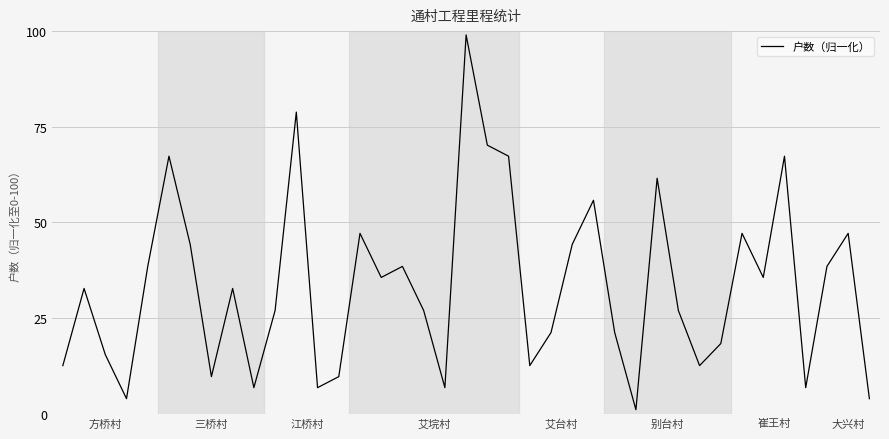

What is the maximum value shown in the chart?

99.0